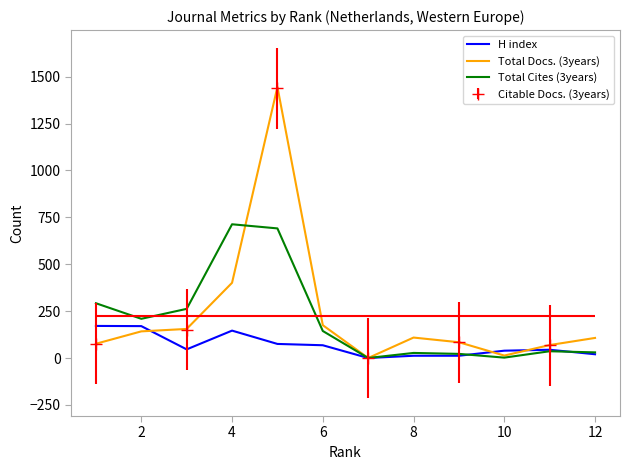

Which series has the widest spread of values?

Total Docs. (3years)